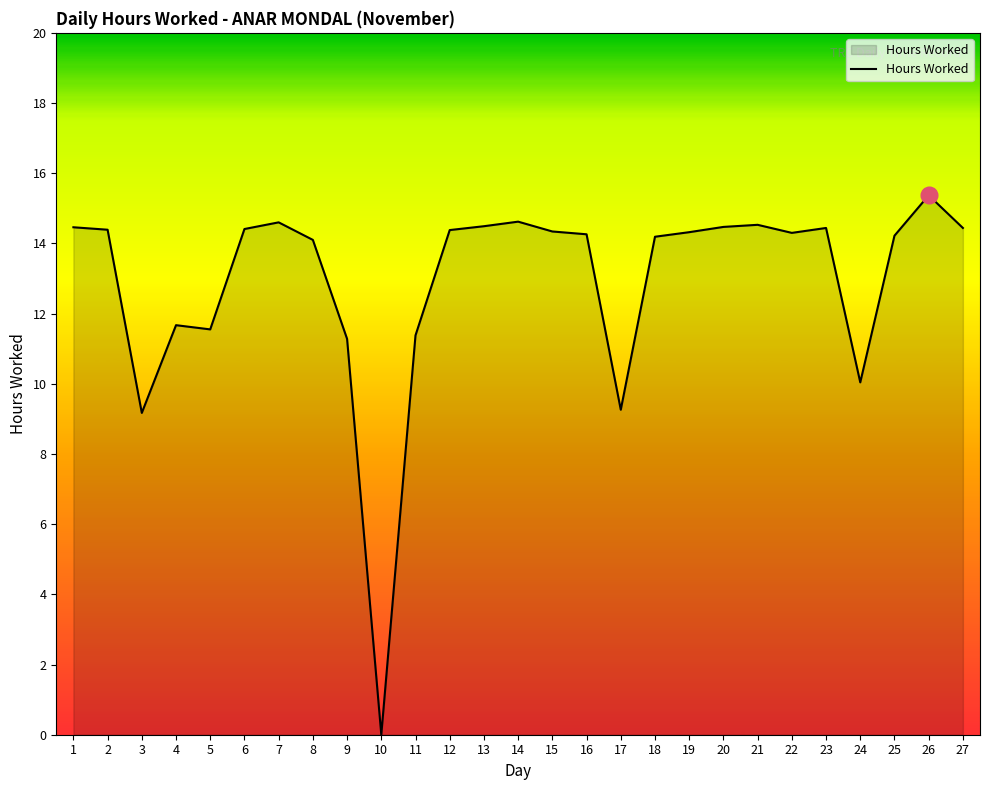

The value at 16 is 14.3. True or false?

True